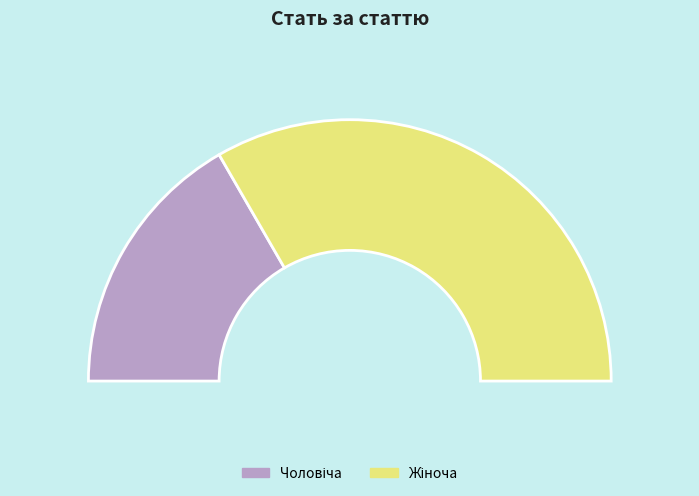

To the nearest percent, what is the combined percentage of Чоловіча and Жіноча?

100%